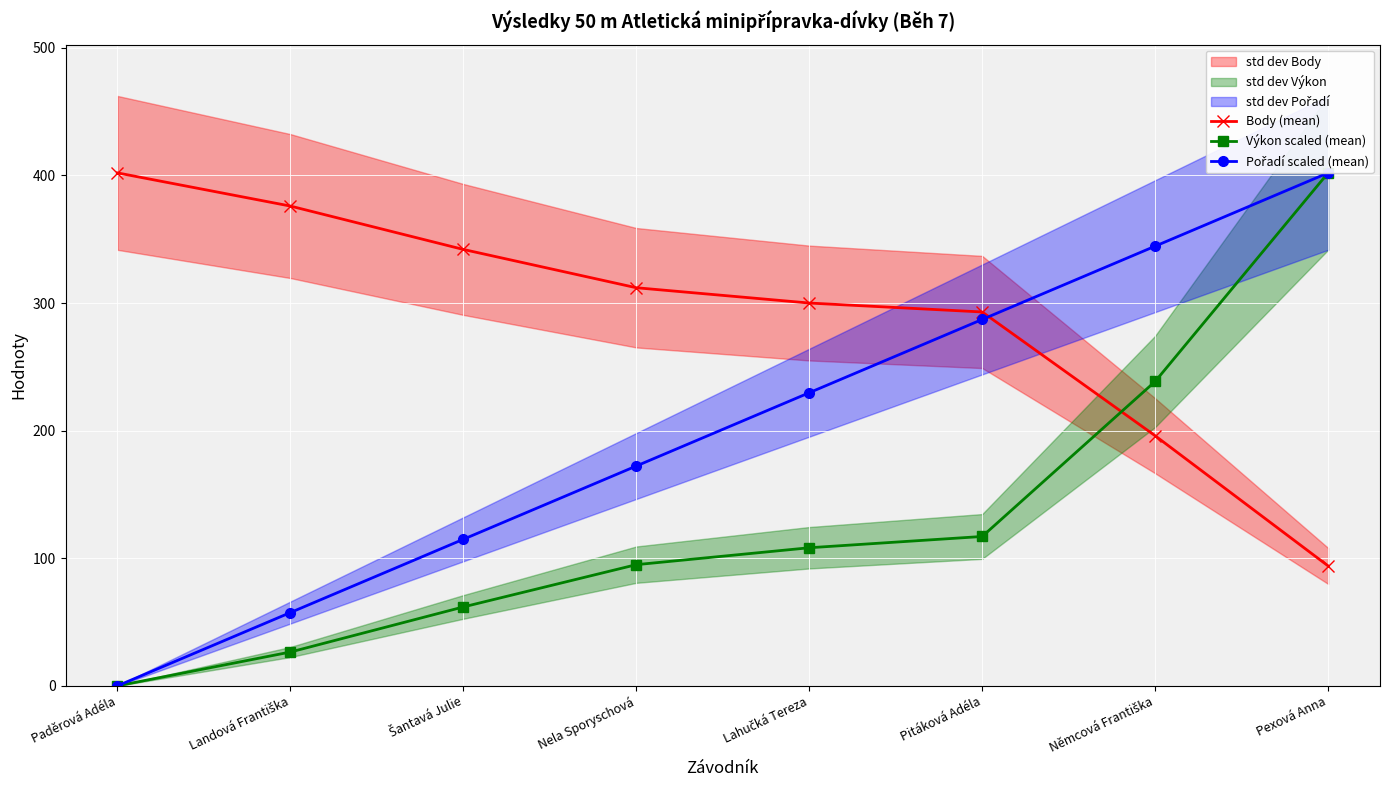

Which series ends up on top after the final intersection of Pořadí scaled (mean) and Body (mean)?

Pořadí scaled (mean)